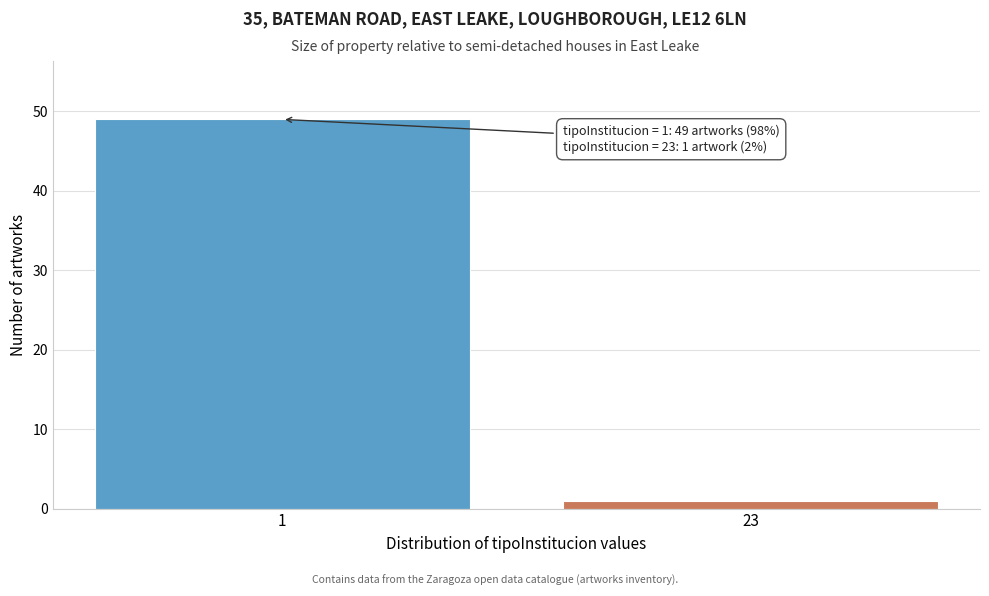

Reading left to right, what are all the values shown in this chart?

1=49	23=1